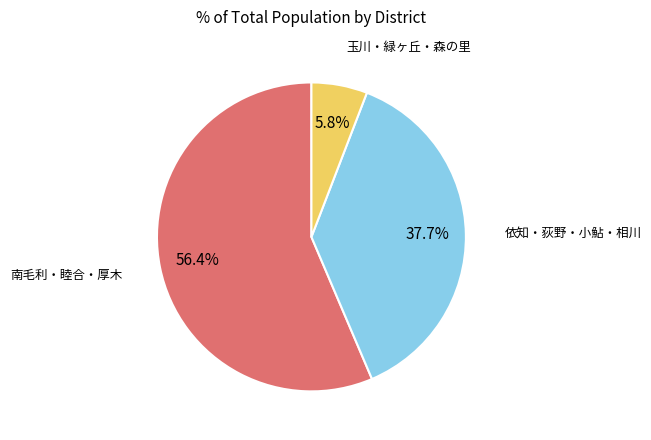

Count the number of slices in the pie.

3